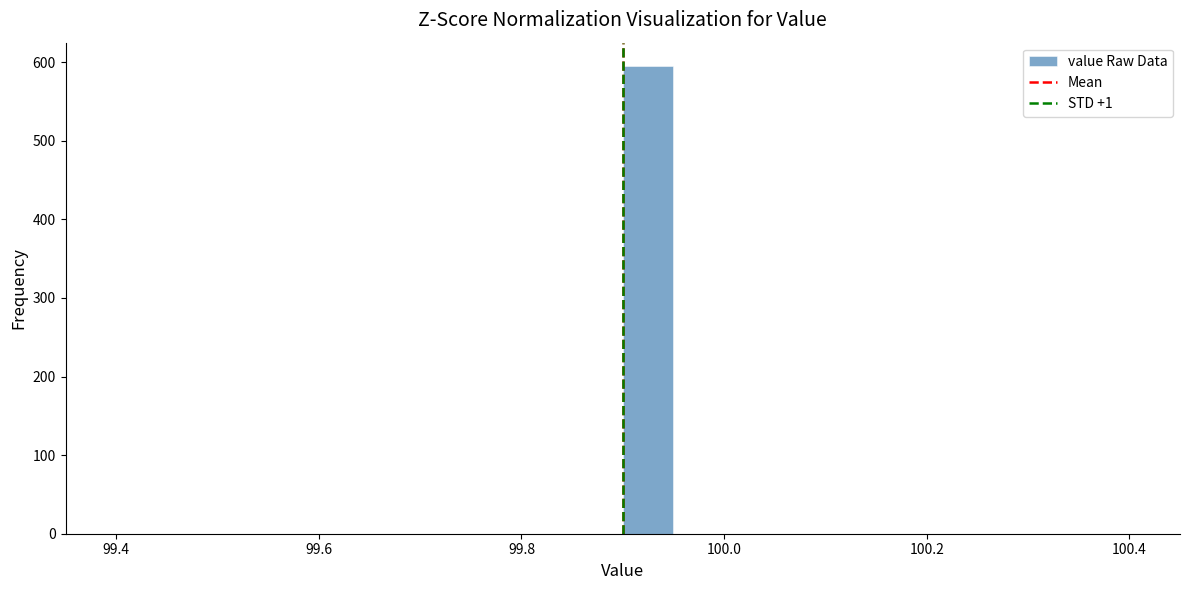

Around what value on the x-axis is the tallest bar? Give the approximate position of its centre, as read against the axis.

99.92